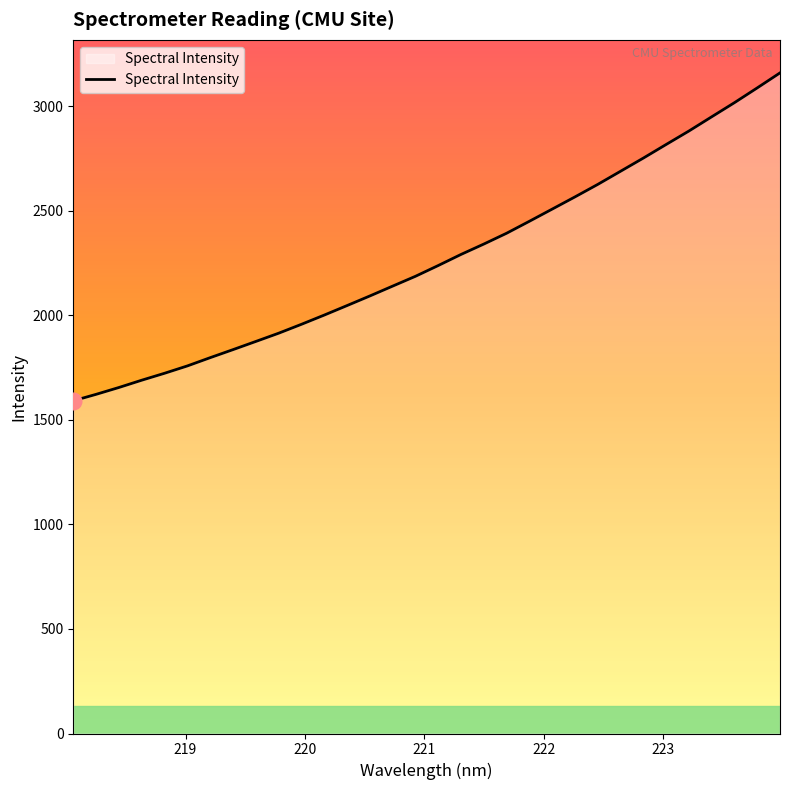

True or false: there are more than 0 points higher than both neighbors.

False